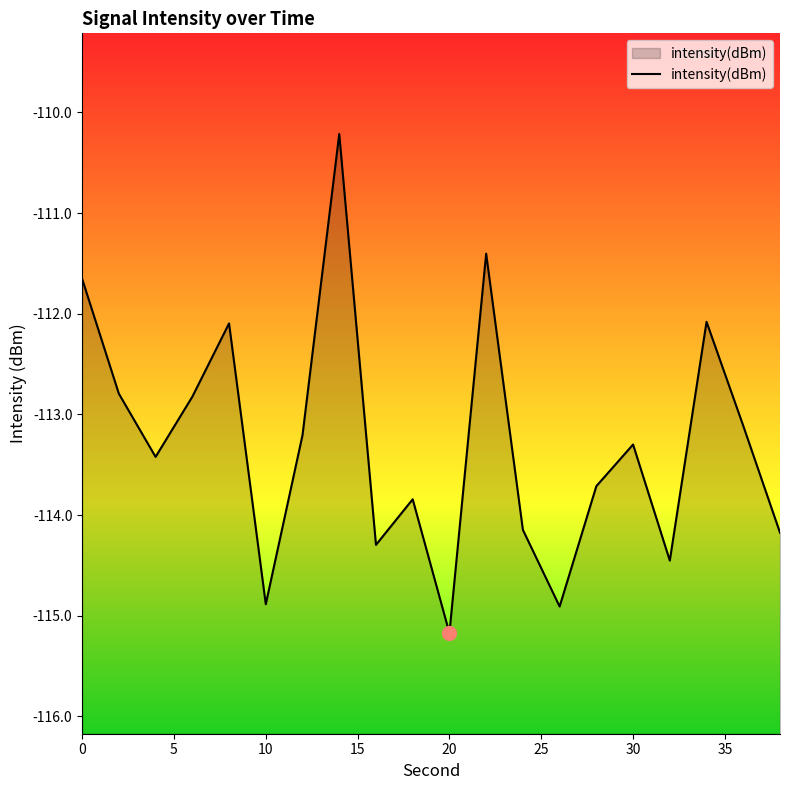

How many lines are shown in the chart?

1